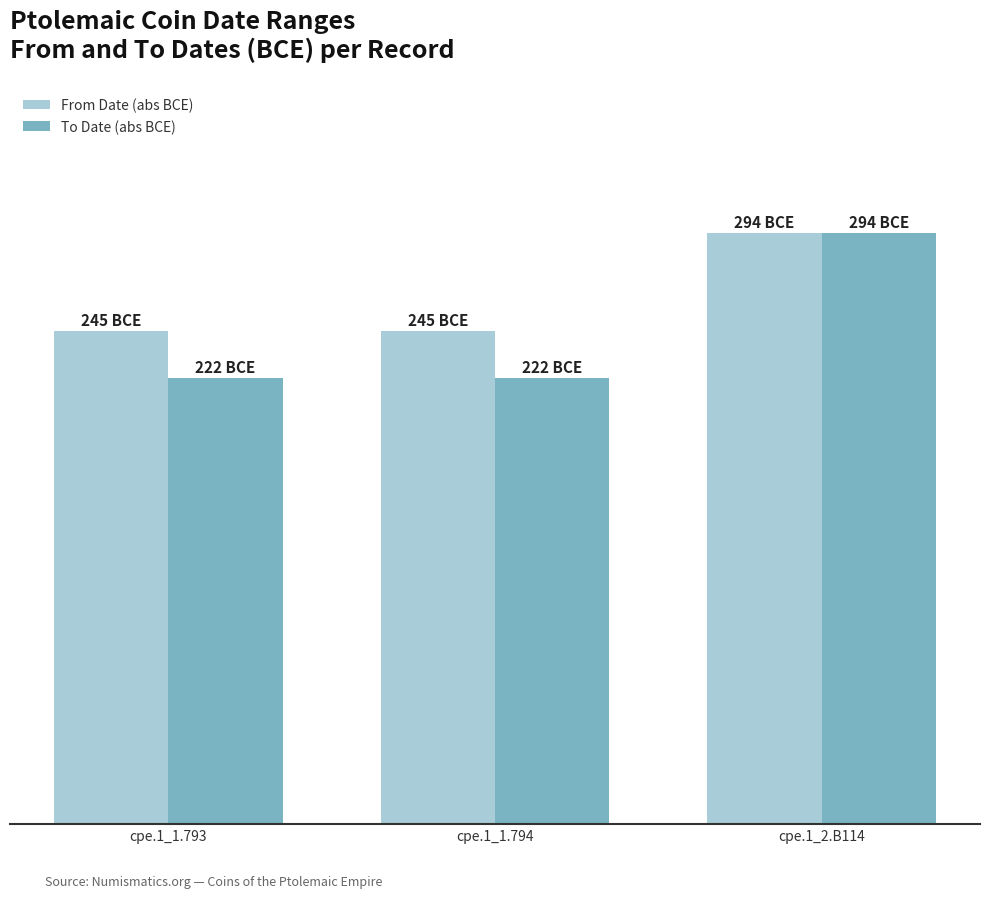

List the labels in order of From Date (abs BCE) value, largest first.

cpe.1_2.B114, cpe.1_1.793, cpe.1_1.794